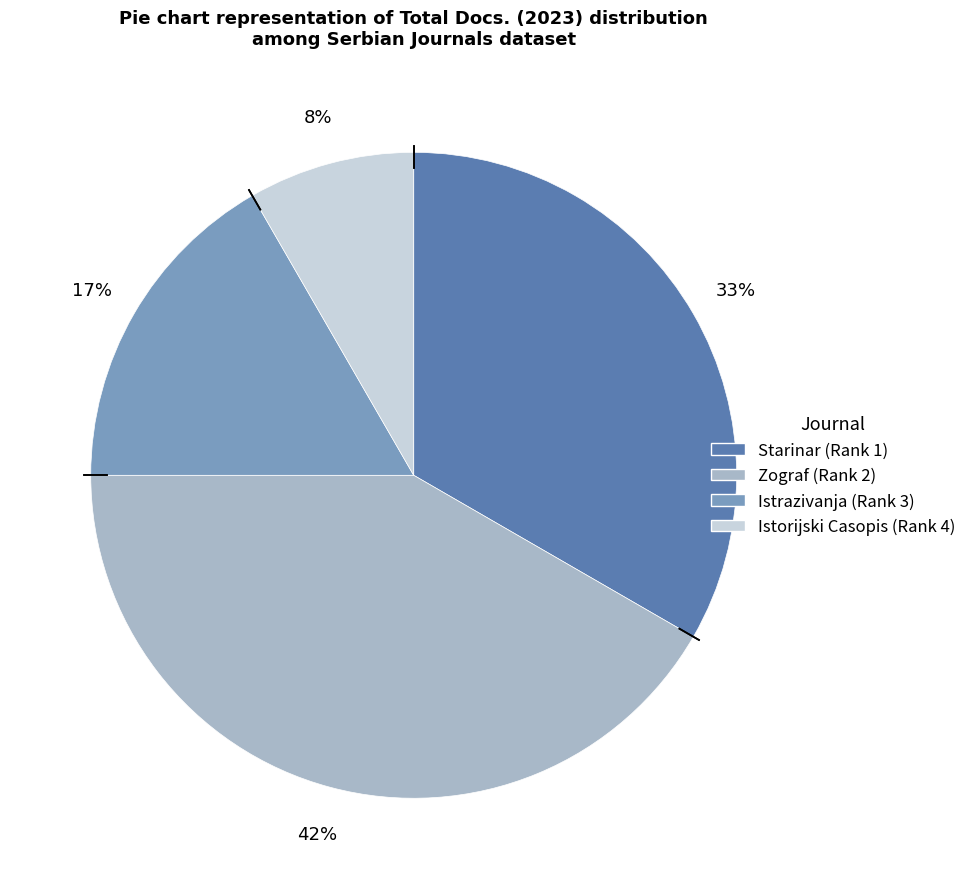

The Starinar (Rank 1) slice represents 23% of the pie. True or false?

False